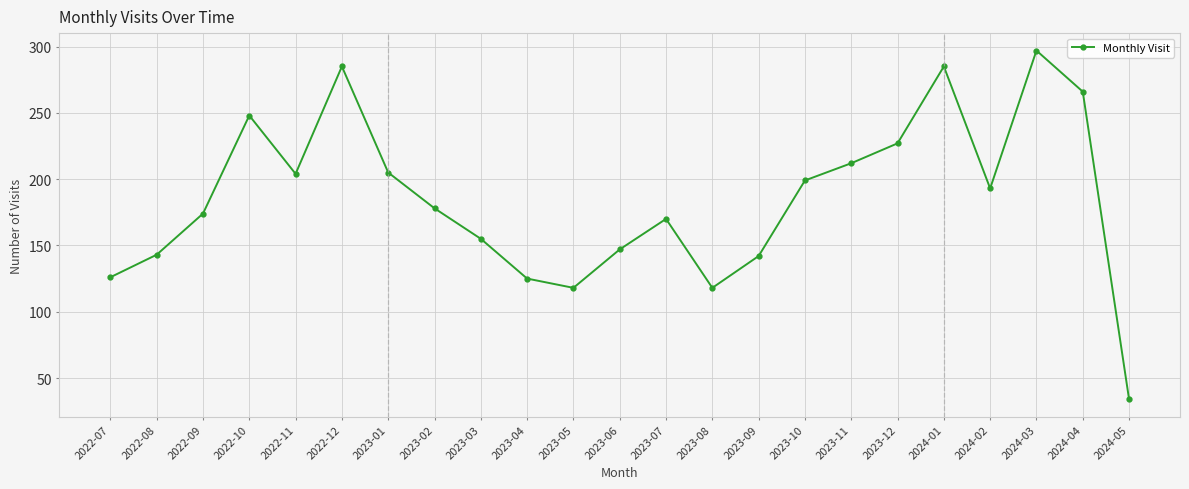

What position from the right is 2022-10?

20